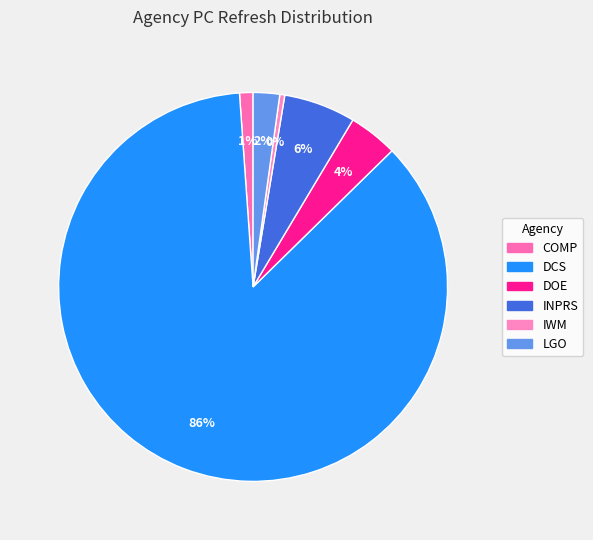

What is the majority slice?

DCS